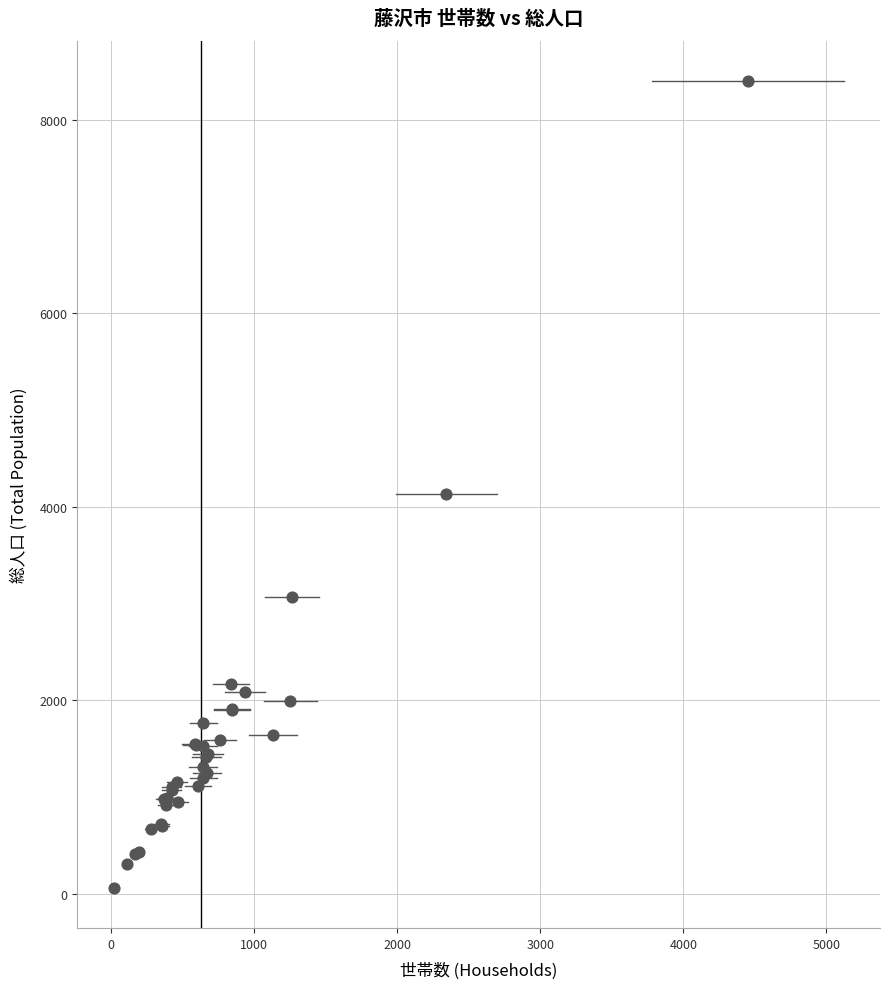

What Y value in the scatter plot is closest to 4230?

4128